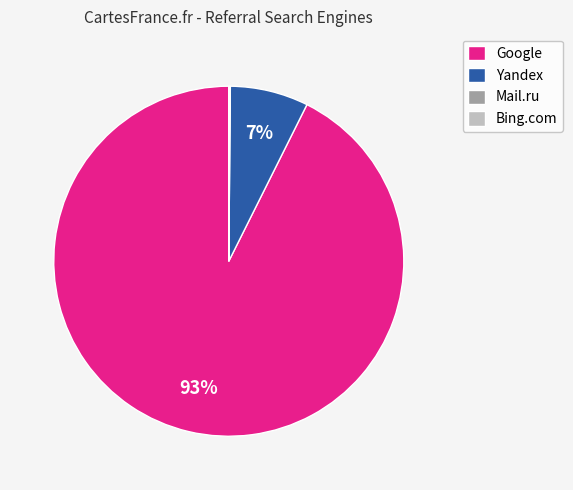

To the nearest percent, what is the difference between the largest and smallest slice percentages?

93%